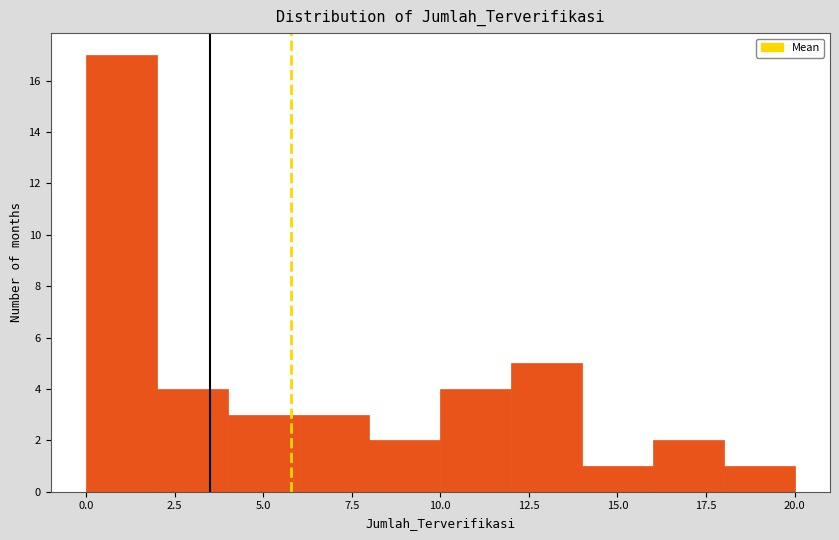

How tall is the bar that spans 4 to 6 on the x-axis? The values are not printed on the chart, so give them approximately, as read against the axis.

3